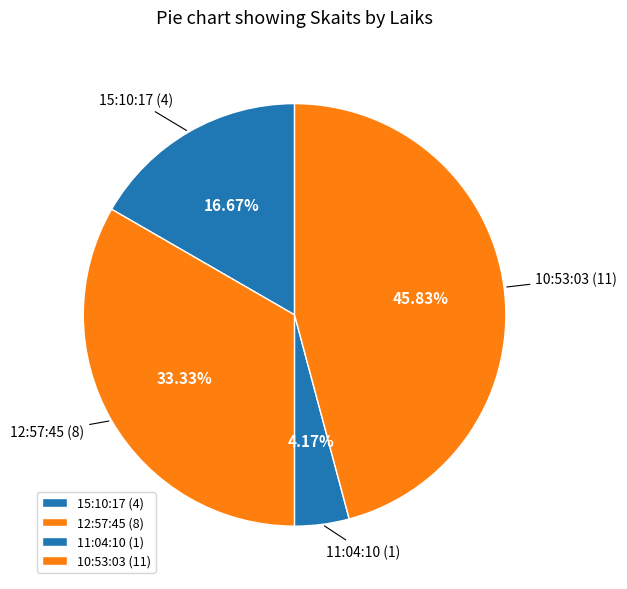

Is the sum of 15:10:17 and 11:04:10 greater than half?

No